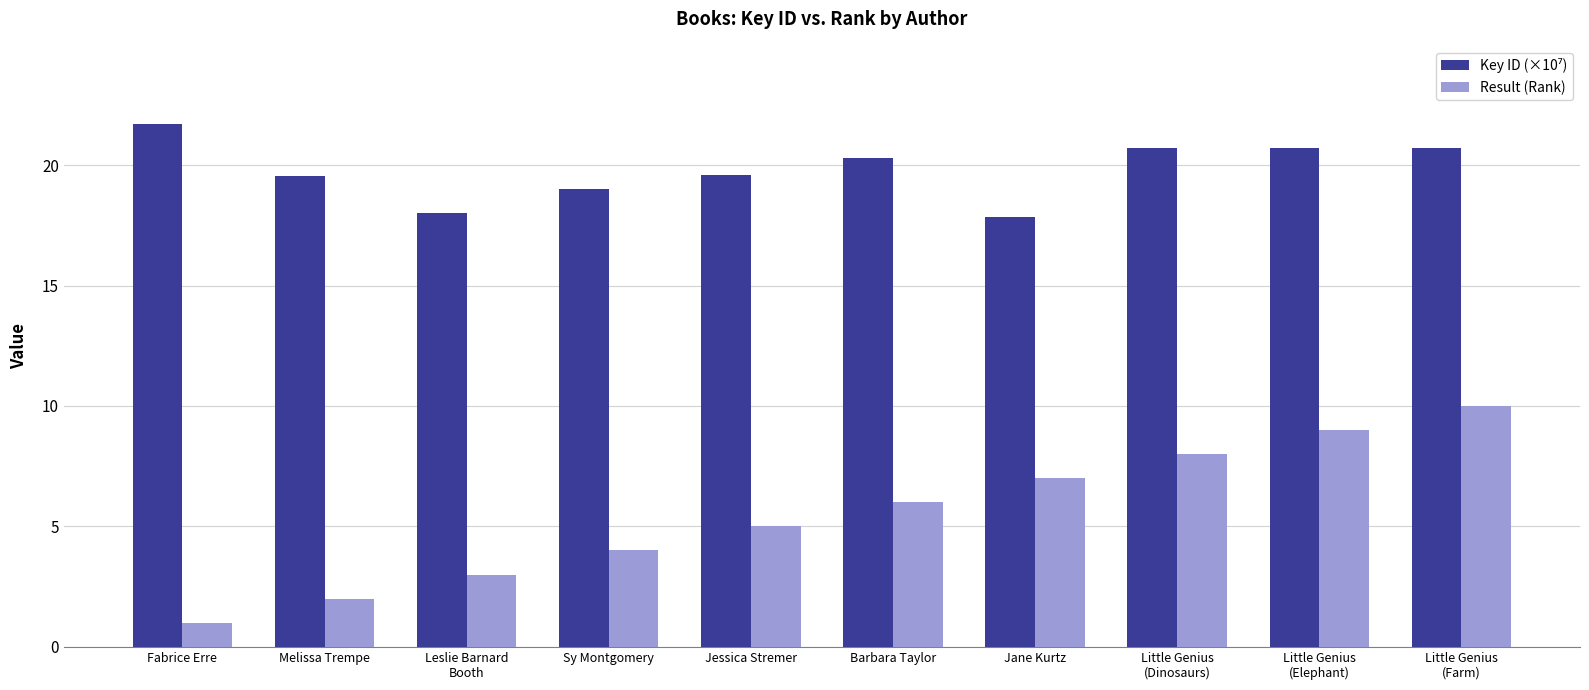

The Result (Rank) series shows 2.6 at Jane Kurtz. True or false?

False